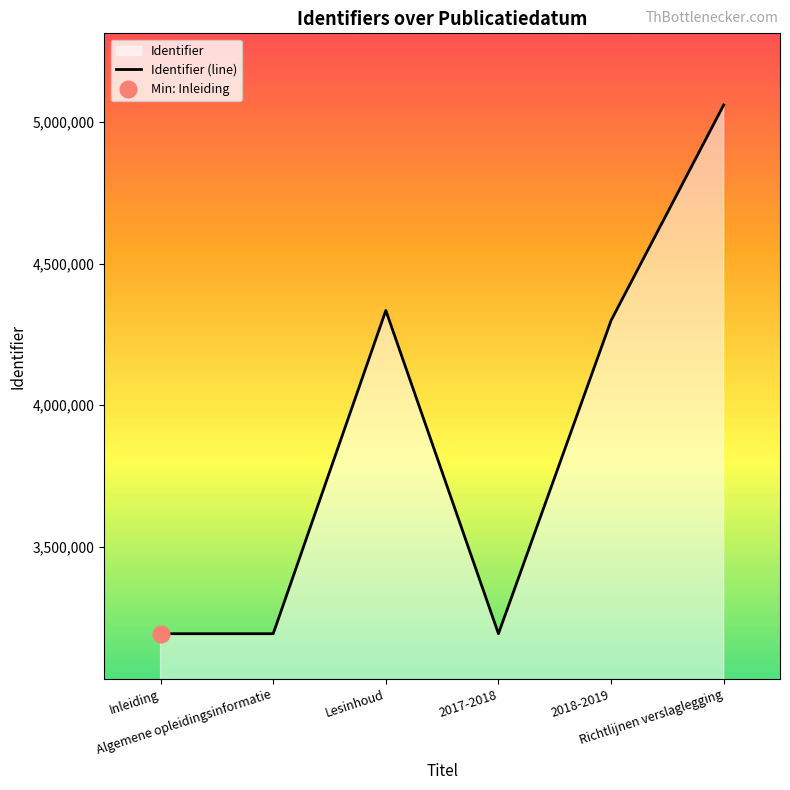

How many interior local peaks (higher than both neighbors) does the data have?

1